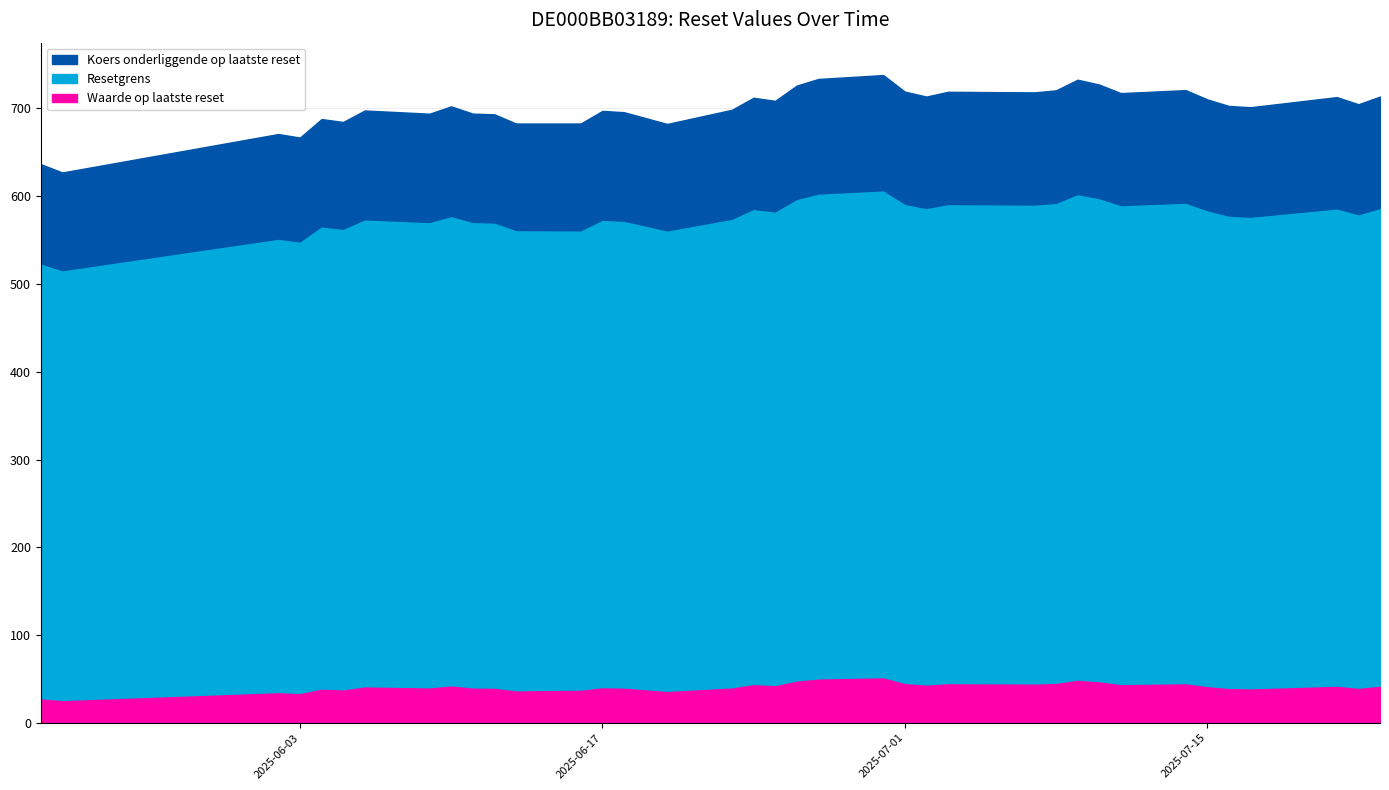

Count the number of categories in the chart.

38